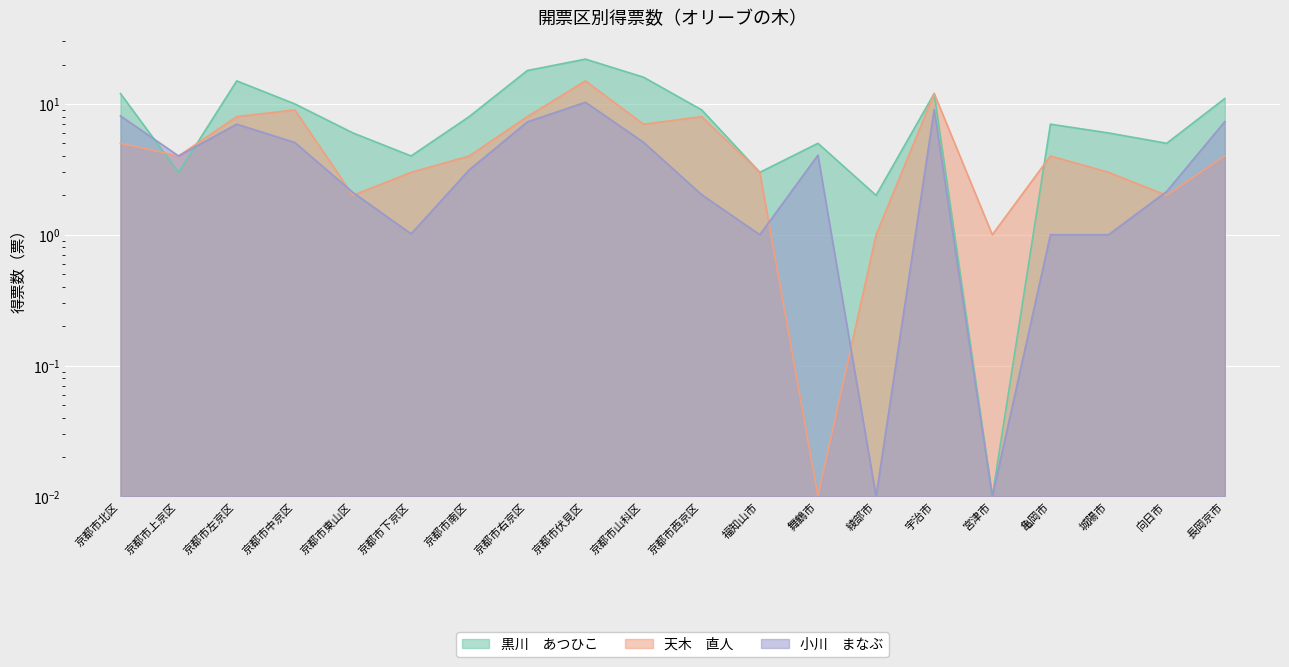

Between which two adjacent categories do 天木　直人 and 小川　まなぶ first intersect?

京都市中京区 and 京都市東山区